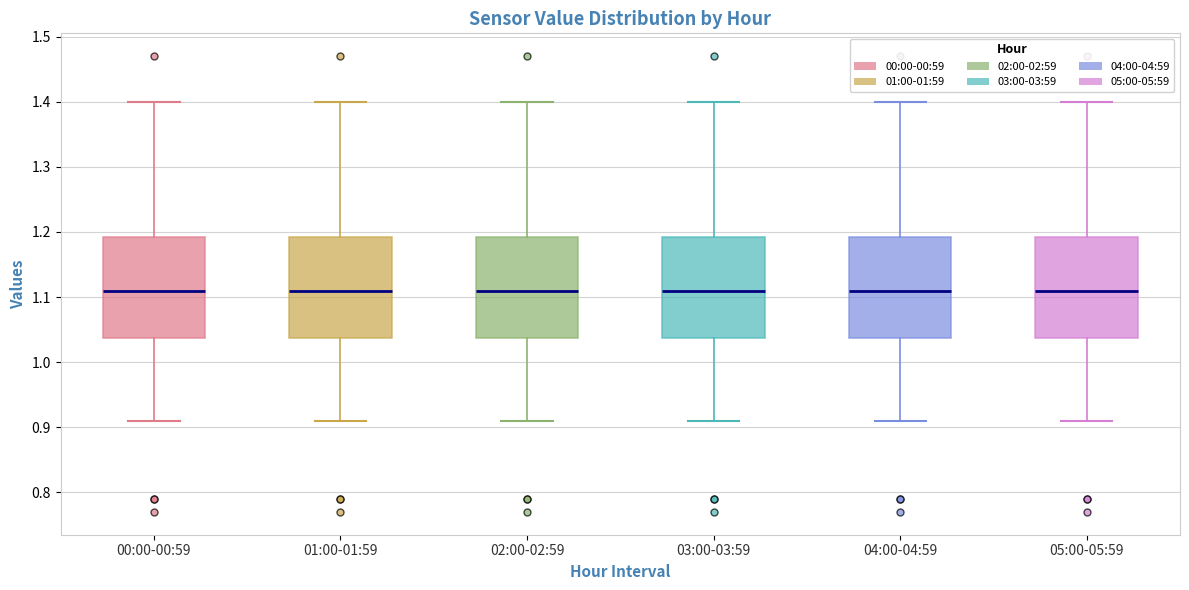

Reading left to right, transcribe this box plot: for each box, give where its median line is, the range the box spans, and where its two whiskers end, as read against the y-axis. The values are not printed on the chart, so give them approximately, as read against the axis.

00:00-00:59: median 1.11, box 1.04 to 1.19, whiskers 0.91 to 1.40
01:00-01:59: median 1.11, box 1.04 to 1.19, whiskers 0.91 to 1.40
02:00-02:59: median 1.11, box 1.04 to 1.19, whiskers 0.91 to 1.40
03:00-03:59: median 1.11, box 1.04 to 1.19, whiskers 0.91 to 1.40
04:00-04:59: median 1.11, box 1.04 to 1.19, whiskers 0.91 to 1.40
05:00-05:59: median 1.11, box 1.04 to 1.19, whiskers 0.91 to 1.40